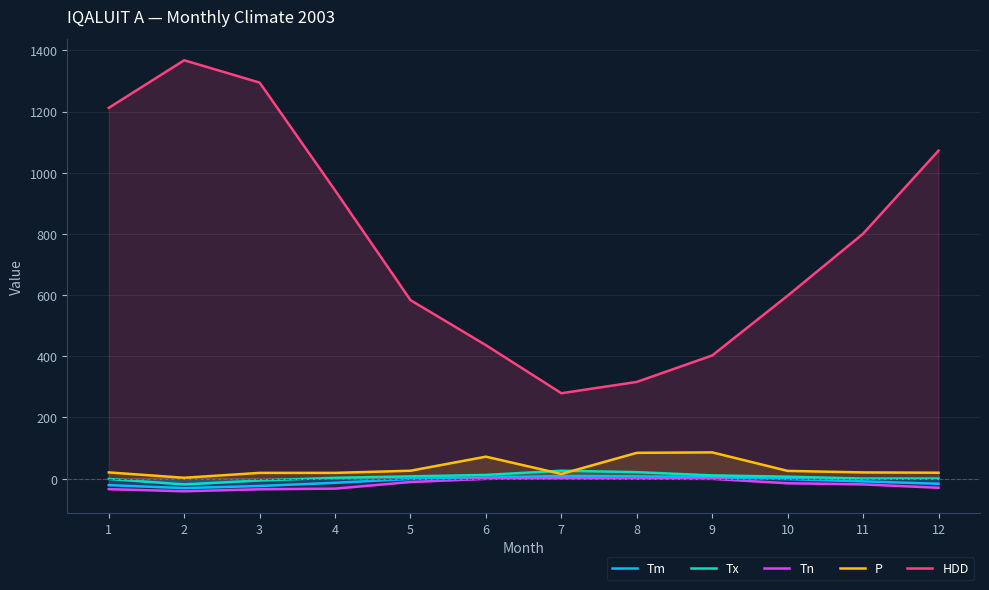

Reading left to right, transcribe all the data shown in this chart.

Tm: -21.1	-30.8	-23.8	-13.4	-0.8	3.5	9.0	7.8	4.6	-1.3	-8.7	-16.6
Tx: -1.0	-18.7	-5.9	2.9	7.6	12.3	26.1	21.4	10.8	6.6	0.5	0.5
Tn: -34.2	-41.1	-34.6	-32.5	-10.8	-0.6	2.2	0.1	-0.6	-14.9	-18.6	-29.6
P: 20.5	3.0	19.0	19.0	26.0	72.0	15.5	84.5	86.0	25.5	20.5	19.5
HDD: 1212.0	1367.6	1294.5	942.4	583.6	436.4	279.3	316.3	402.8	598.2	800.7	1072.1